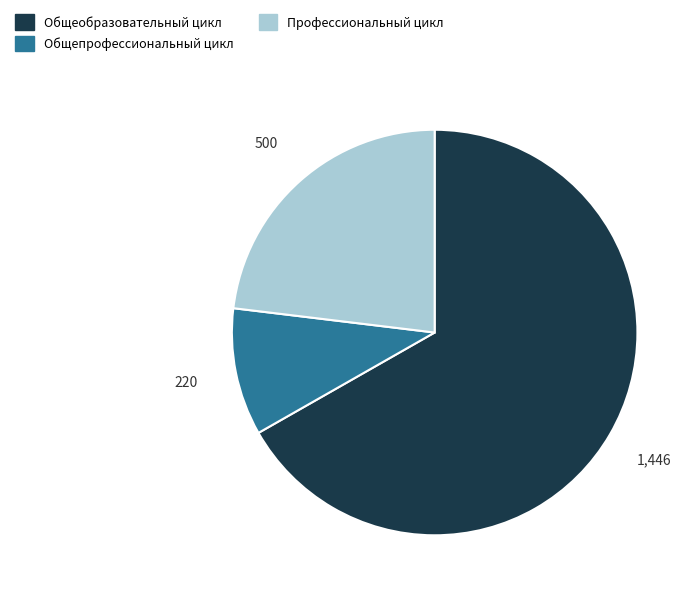

Which slice is the largest?

Общеобразовательный цикл